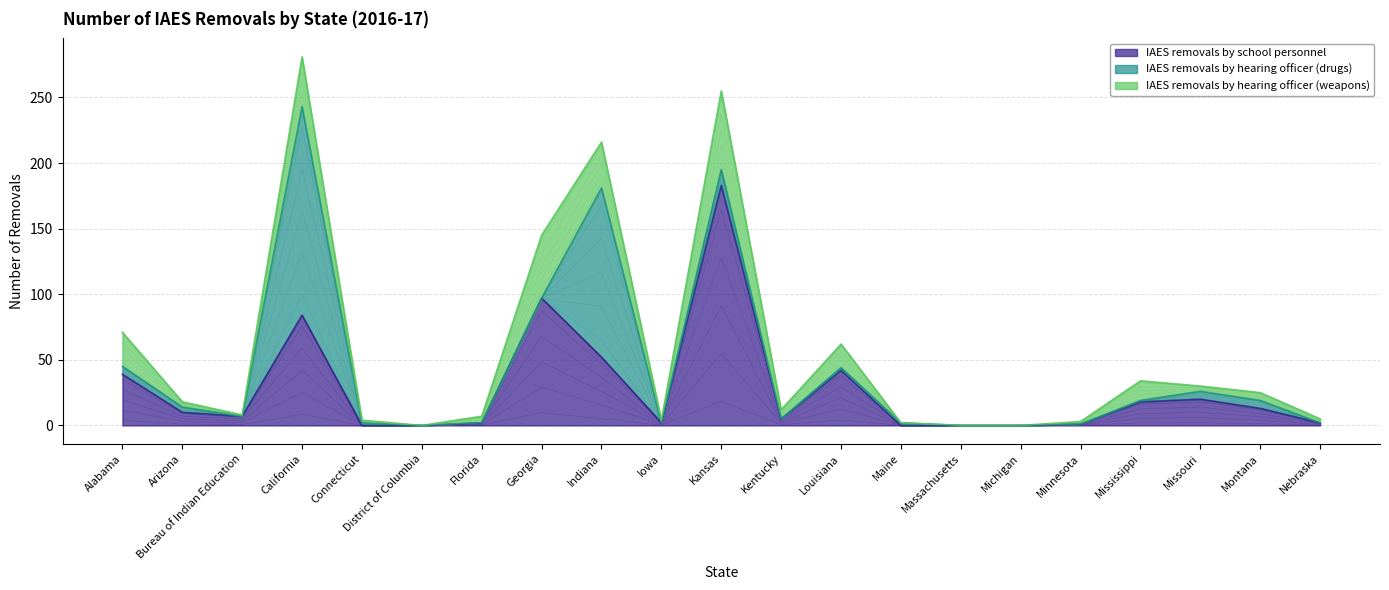

Which series has the largest total across all categories?

IAES removals by school personnel